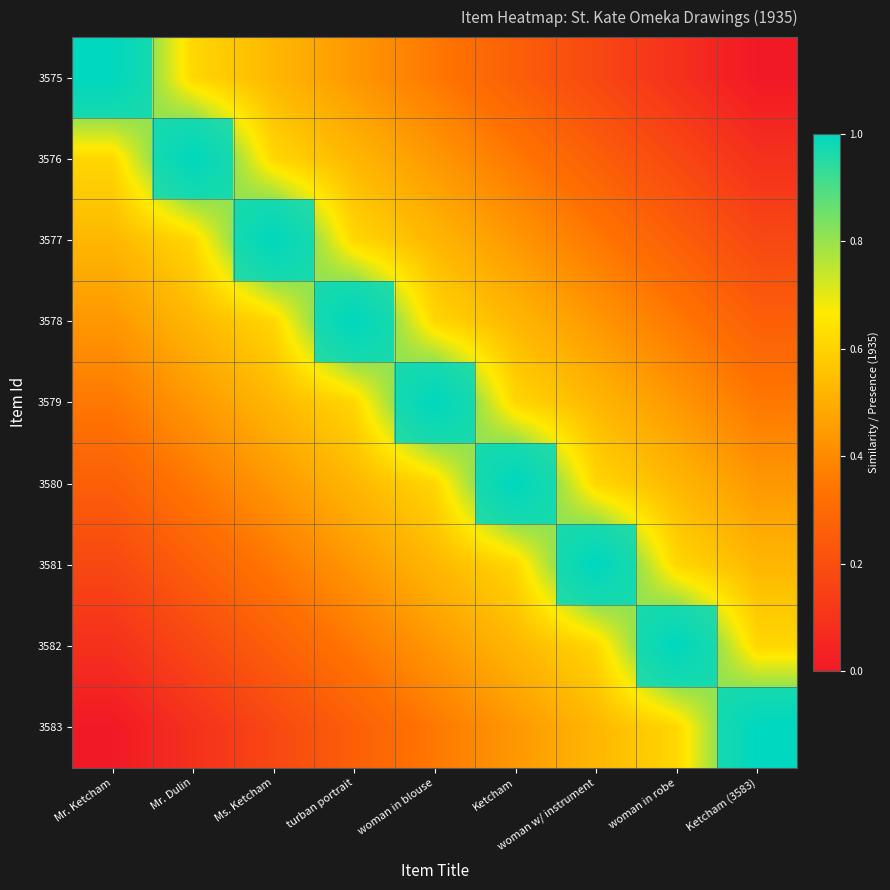

Rank the series at Ketcham from lowest to highest value.

3575, 3576, 3577, 3583, 3578, 3582, 3579, 3581, 3580